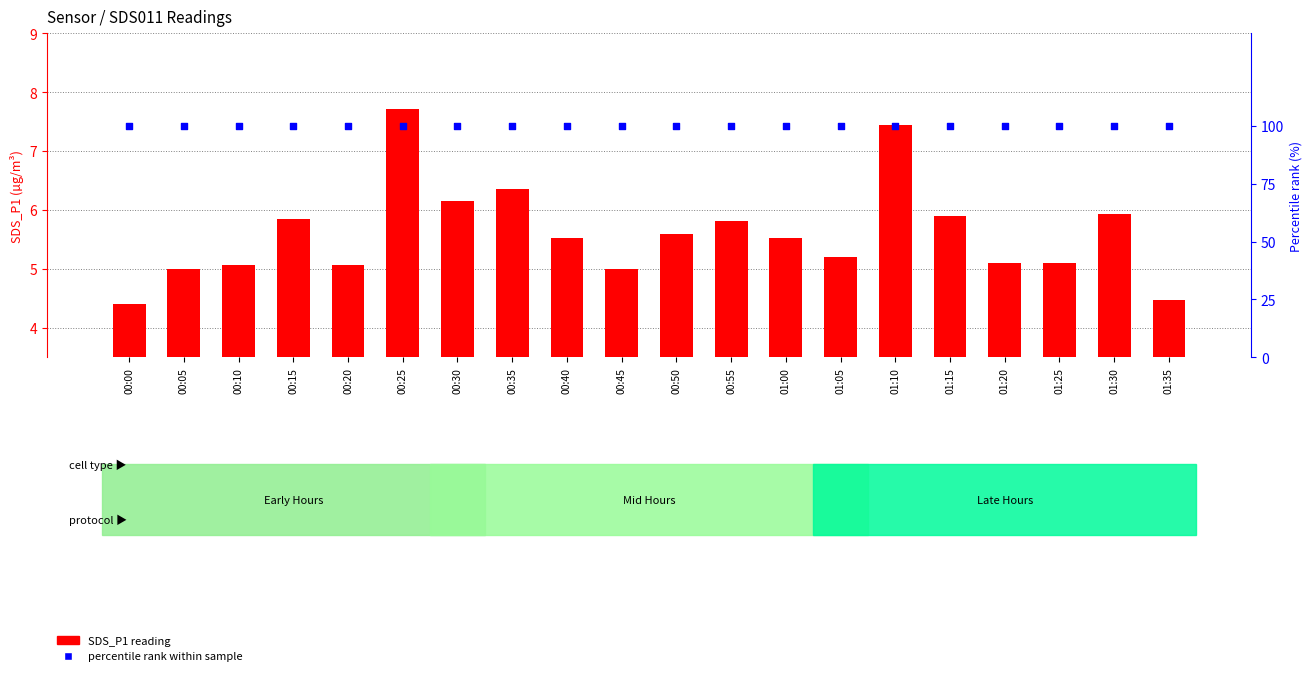

Which series contains the lowest Y value?

SDS_P1